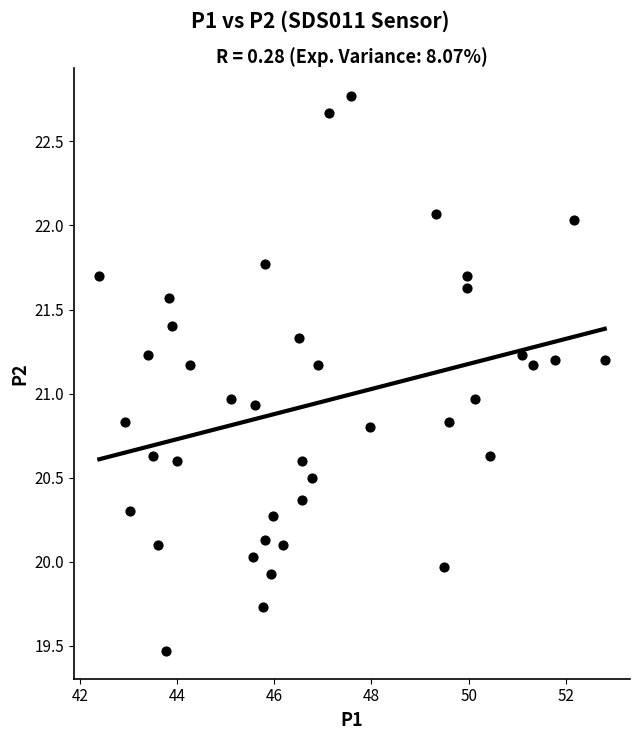

What is the range of X values (max minus min)?

10.4